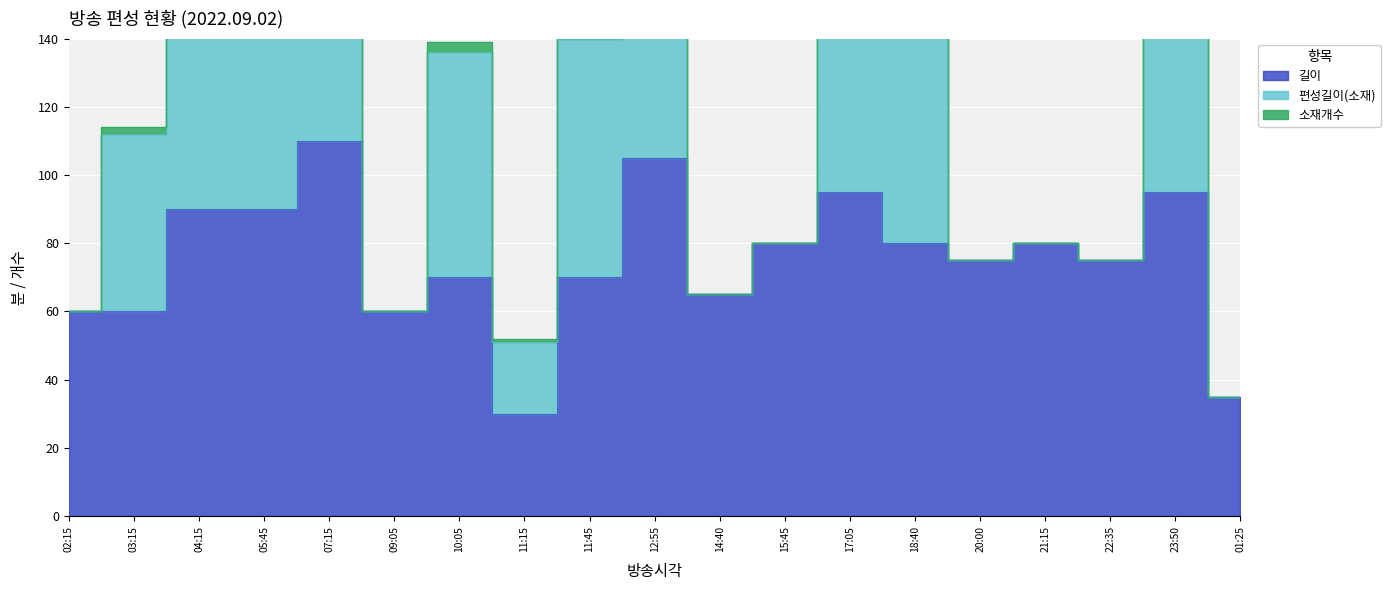

At which category is the sum across all series the highest?

07:15